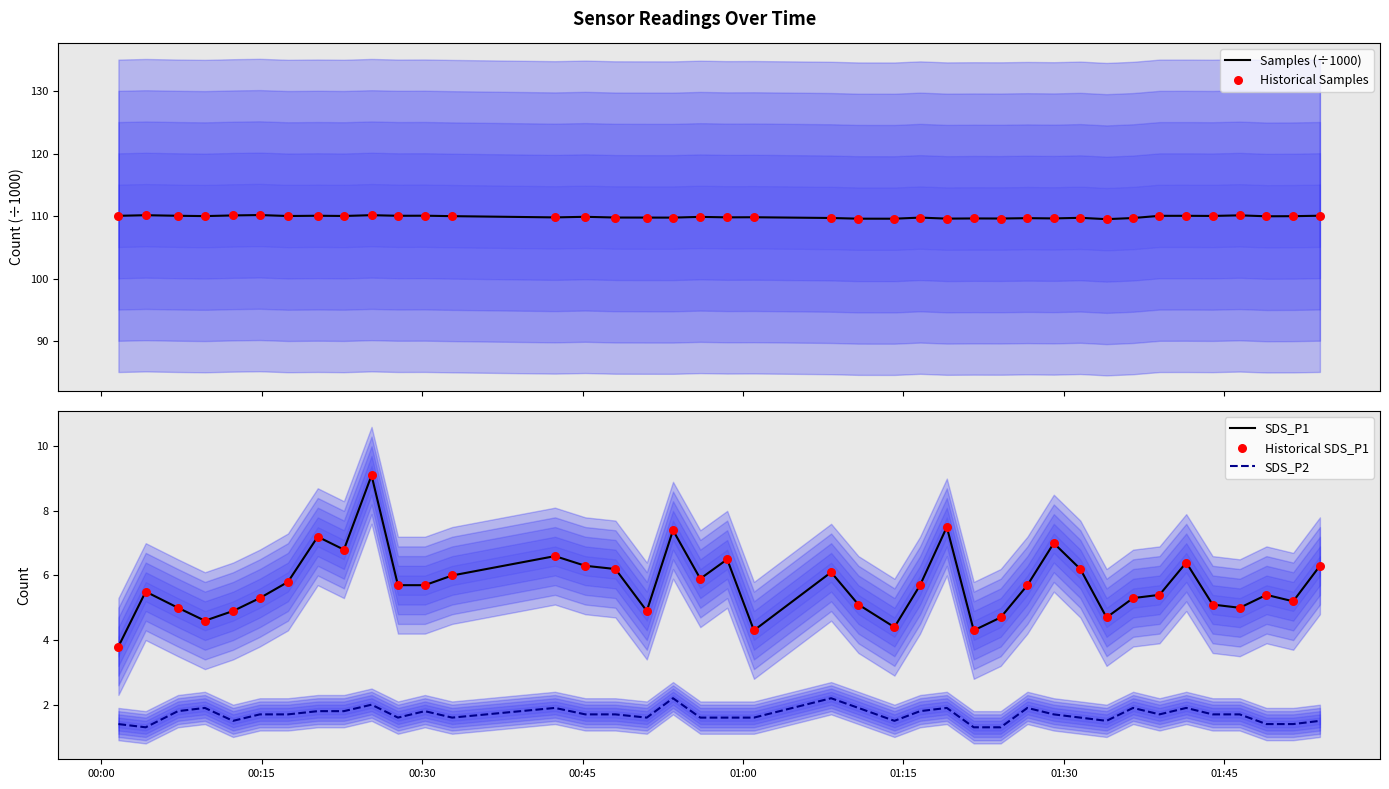

What are all the series names shown in the legend?

Samples (÷1000), Historical Samples, SDS_P1, SDS_P2, Historical SDS_P1